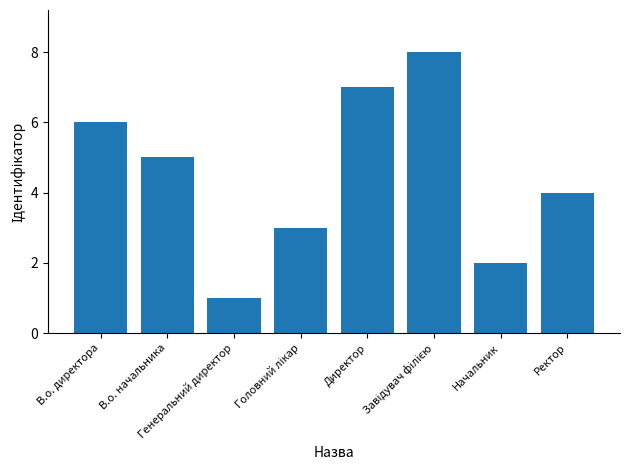

What is the sum of all values?

36